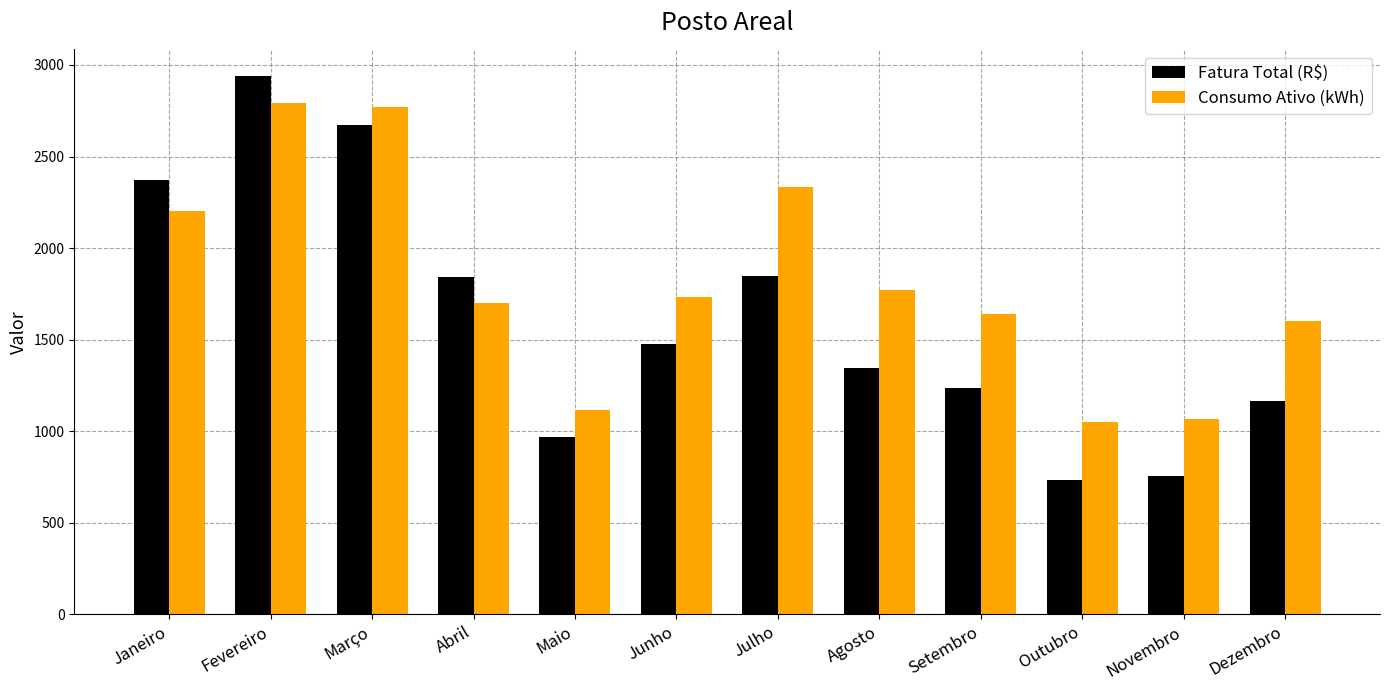

At Novembro, list the series in order from largest to smallest.

Consumo Ativo (kWh), Fatura Total (R$)